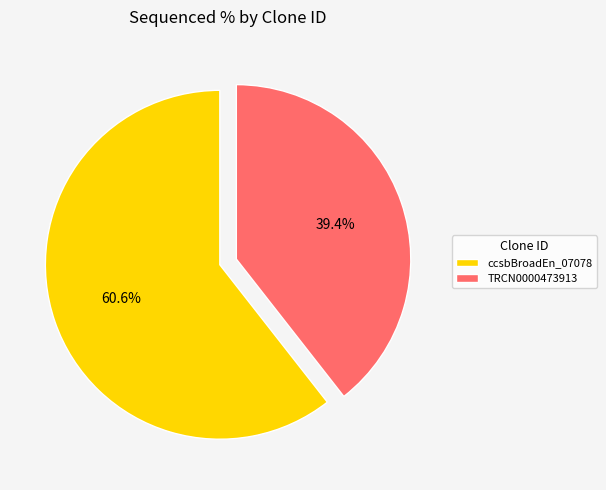

Between ccsbBroadEn_07078 and TRCN0000473913, which is larger?

ccsbBroadEn_07078